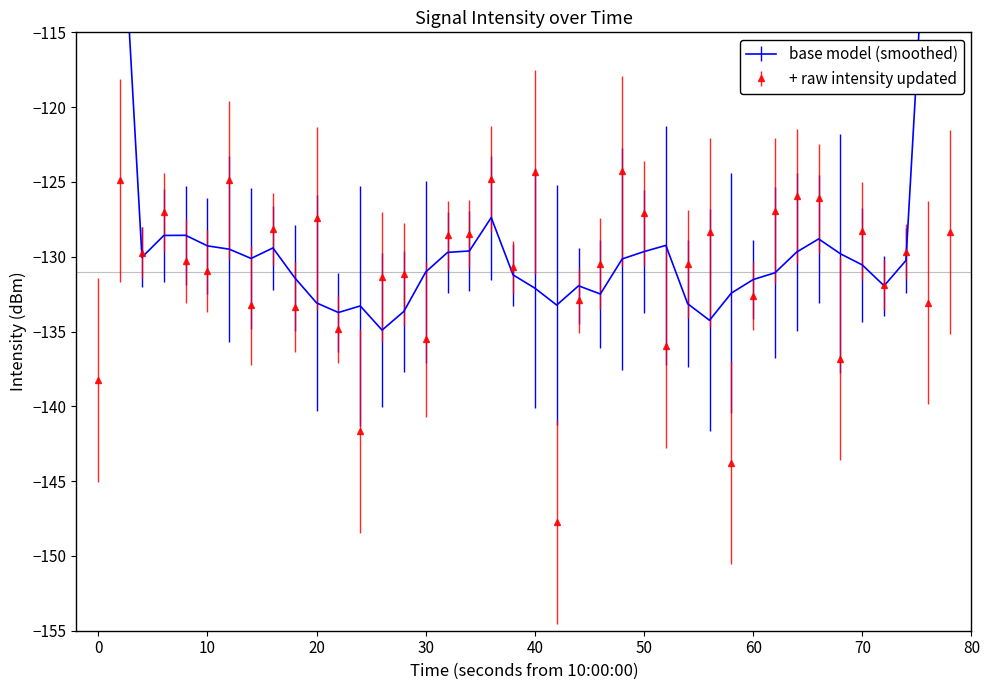

True or false: + raw intensity updated has more than 2 points higher than both neighbors.

True